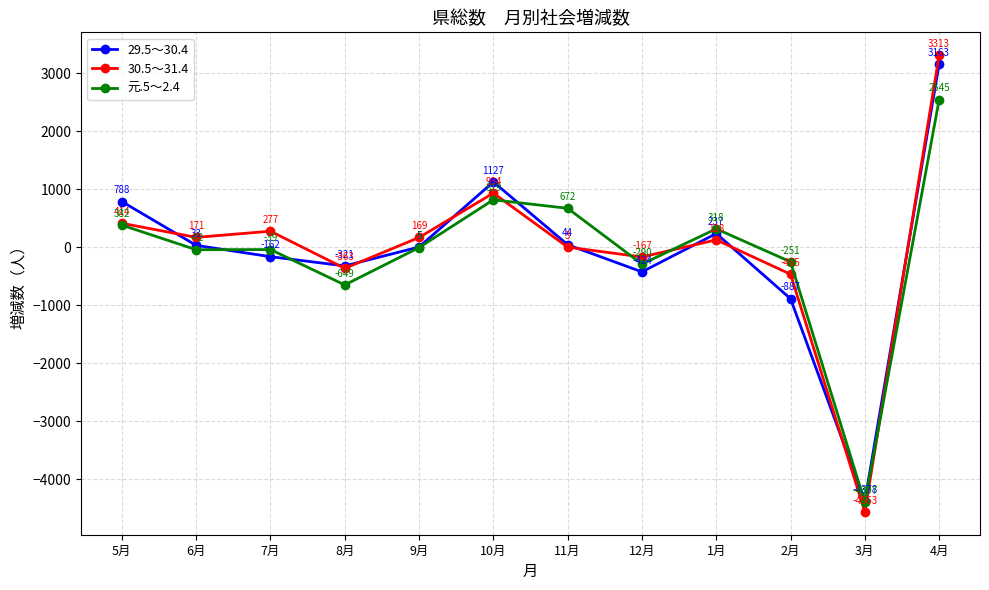

List the series in order of their peak value, lowest first.

元.5～2.4, 29.5～30.4, 30.5～31.4